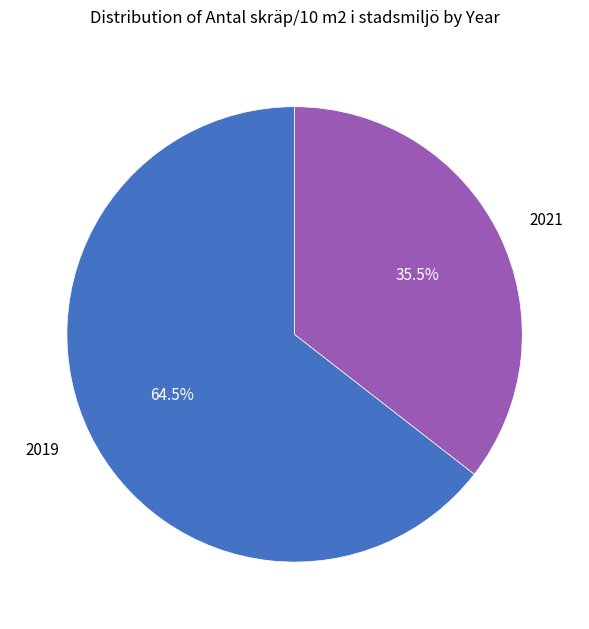

How many segments does this pie chart have?

2